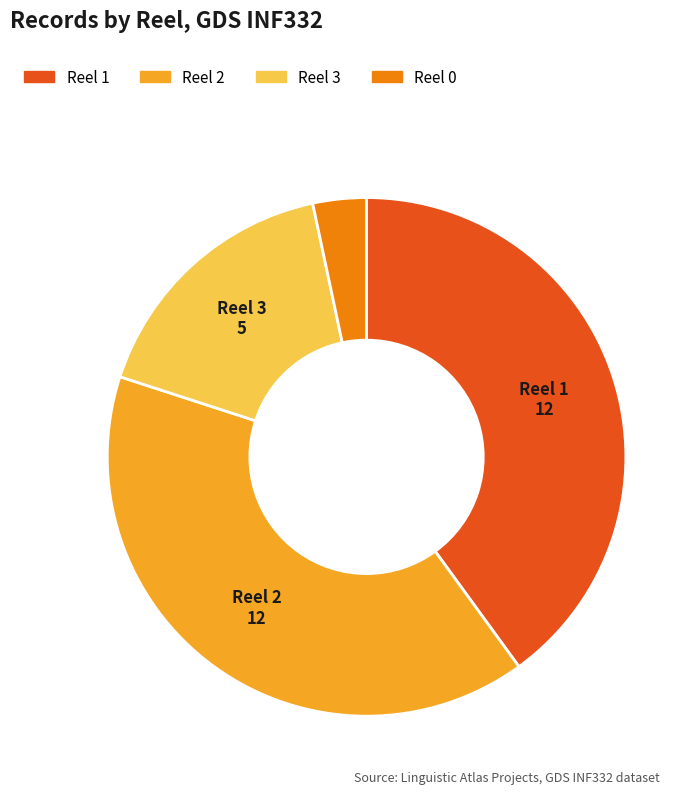

Is there any slice that represents more than half of the pie?

No